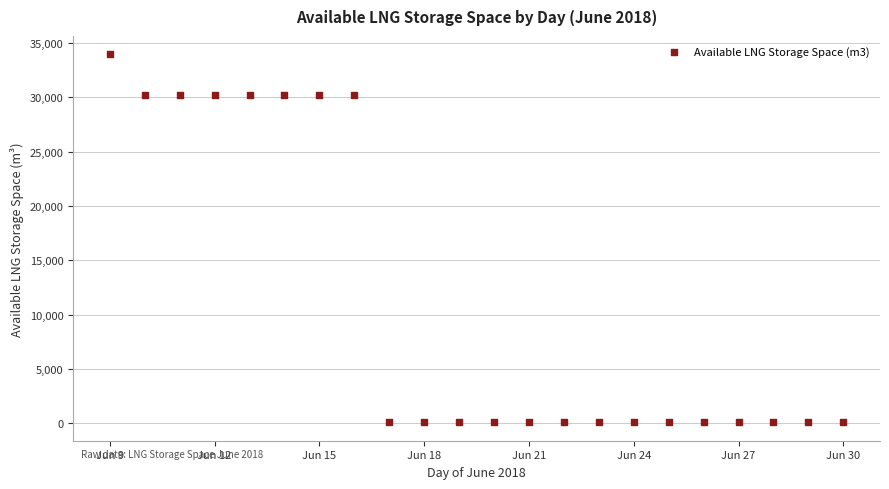

What is the range of Y values (max minus min)?

33860